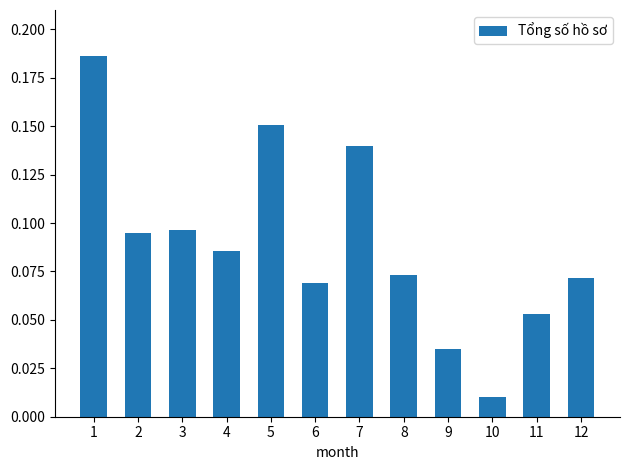

What is the sum of the values at 8 and 1?

0.3